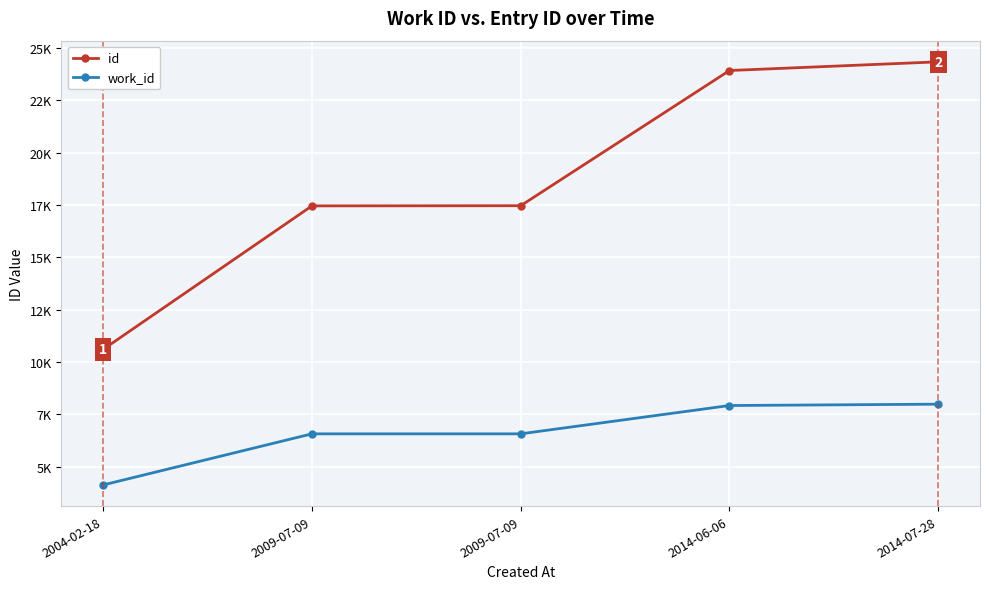

True or false: id and work_id cross at least once.

False